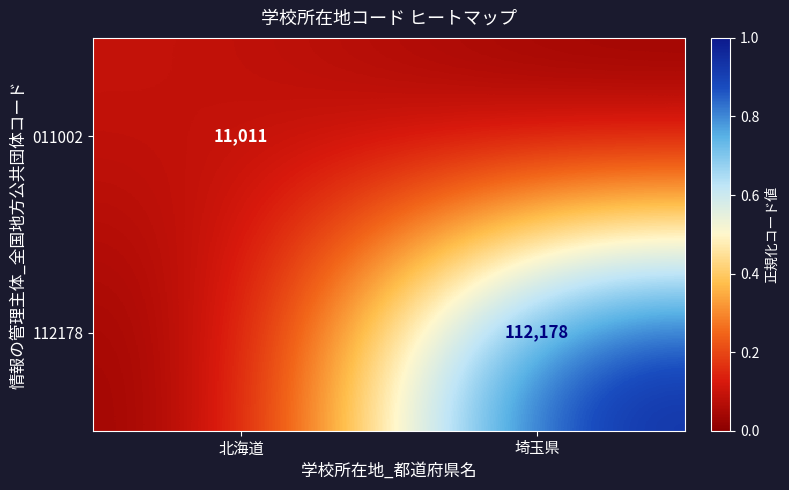

Is the value of 011002 at 北海道 greater than the value of 112178 at 埼玉県?

No